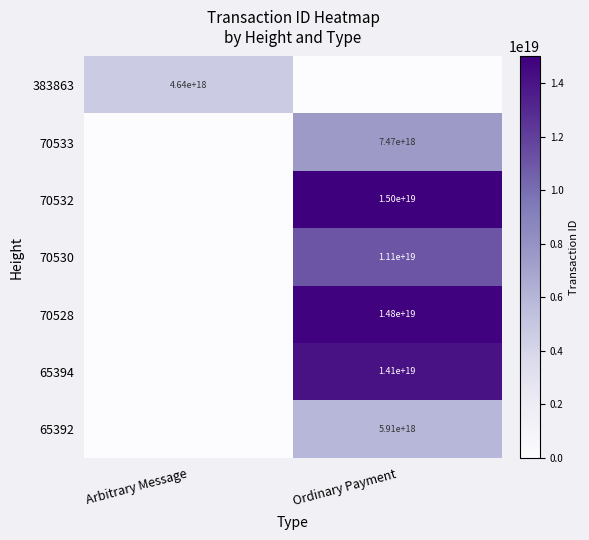

True or false: 383863 has a value of 2776573711675896320 at Arbitrary Message.

False